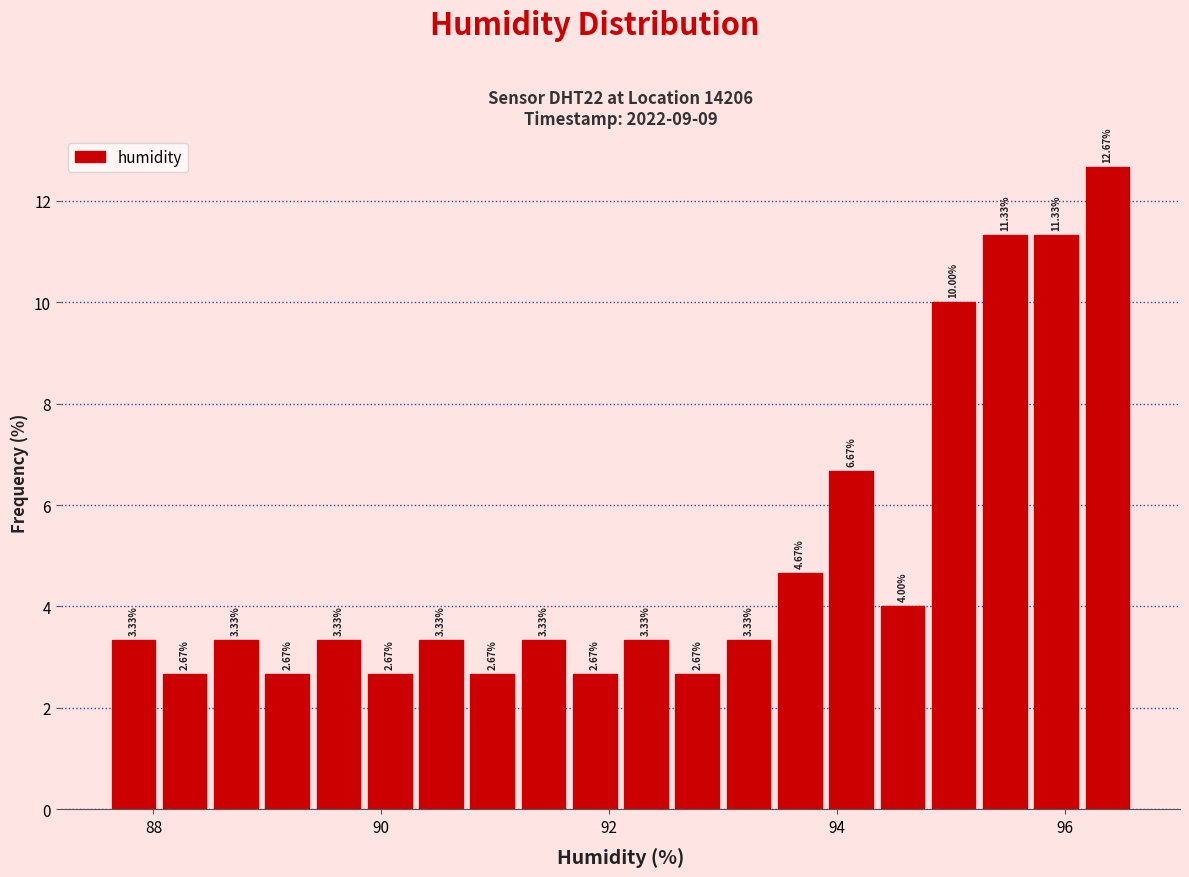

Around what value on the x-axis is the tallest bar? Give the approximate position of its centre, as read against the axis.

96.4